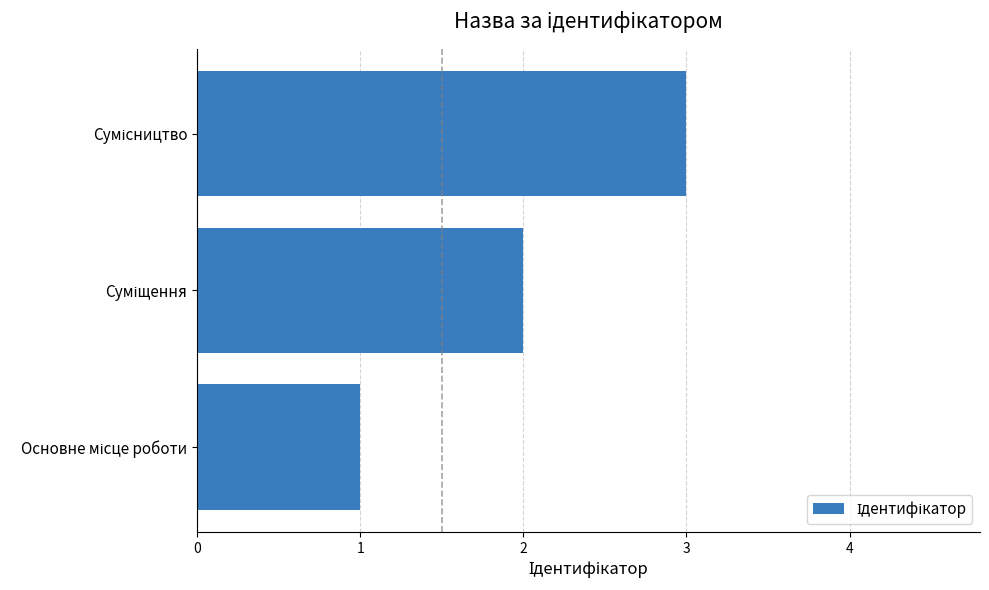

What is the maximum value shown in the chart?

3